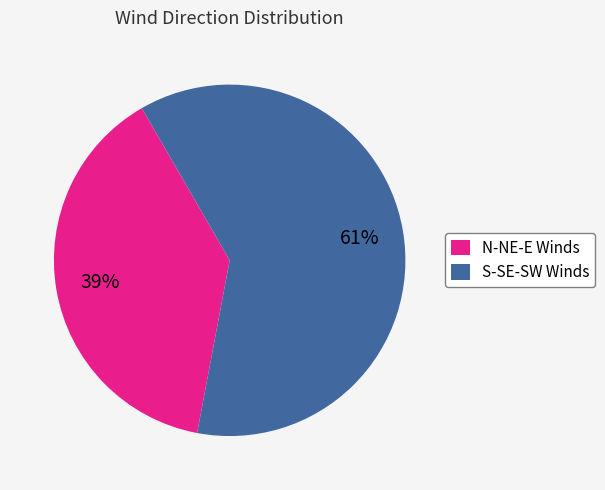

Combined, do N-NE-E Winds and S-SE-SW Winds account for over 50%?

Yes